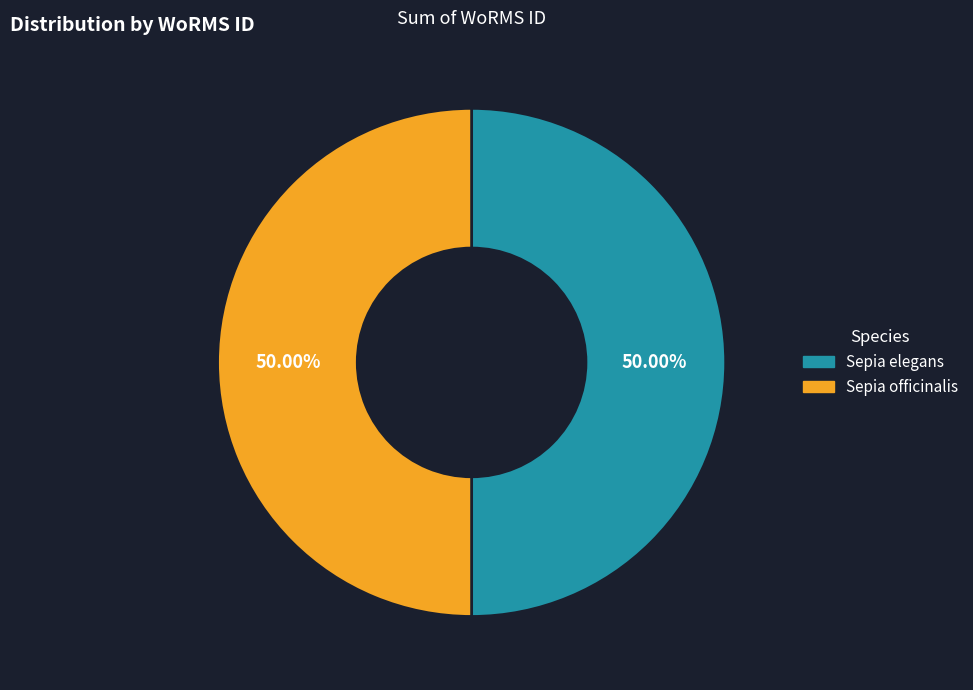

Do Sepia elegans and Sepia officinalis together represent more than half of the pie?

Yes